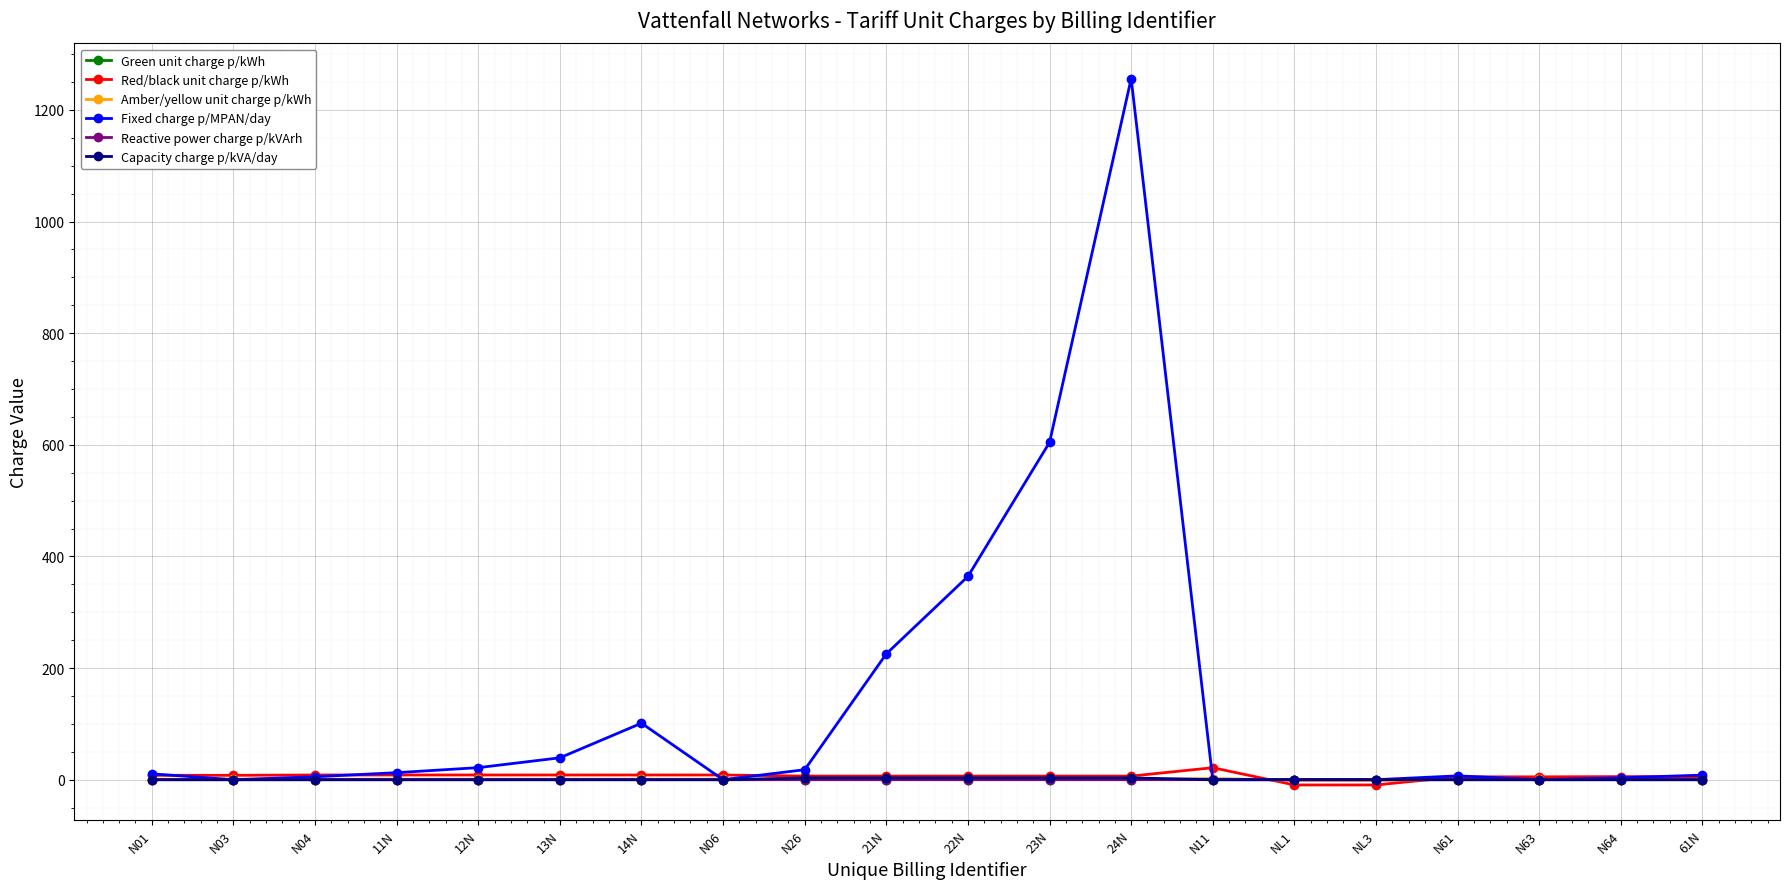

How many intersections are there between Red/black unit charge p/kWh and Amber/yellow unit charge p/kWh?

2